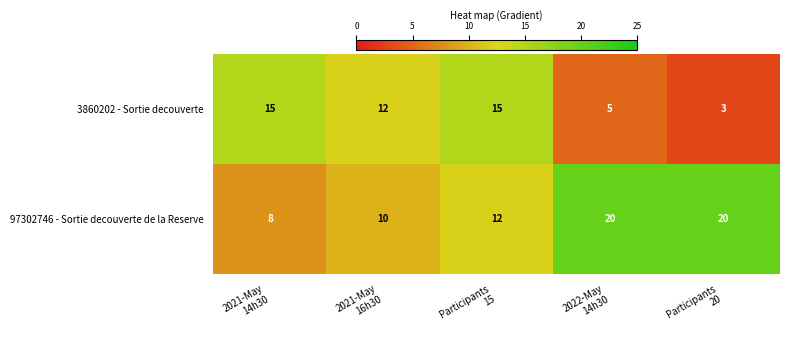

What is the difference between the highest and lowest values at 2021-May
14h30?

7